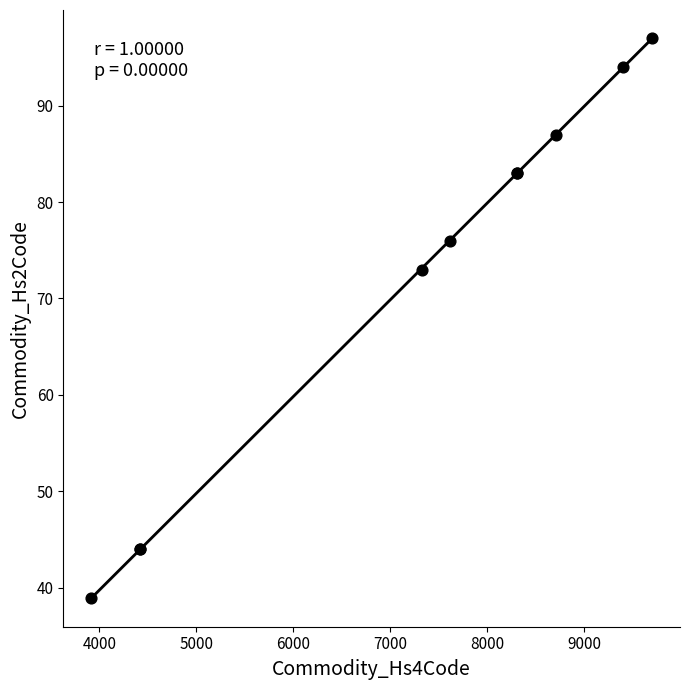

What Y value in the scatter plot is closest to 68?

73